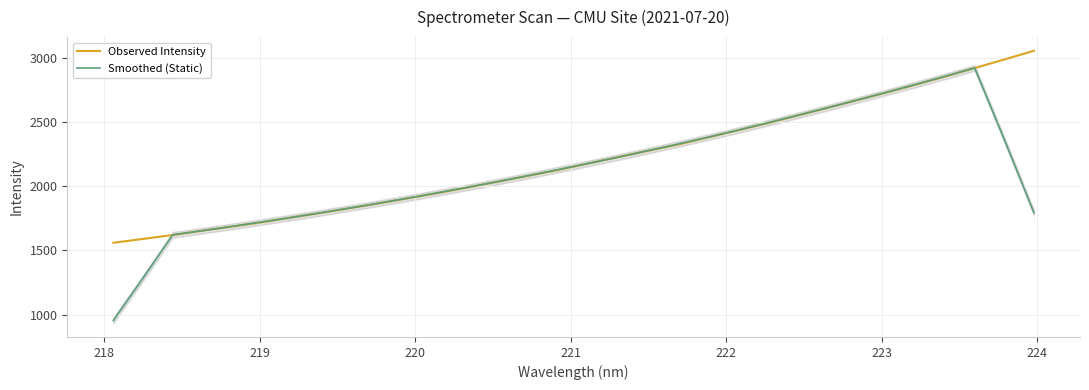

What is the maximum value for Observed Intensity?

3056.8